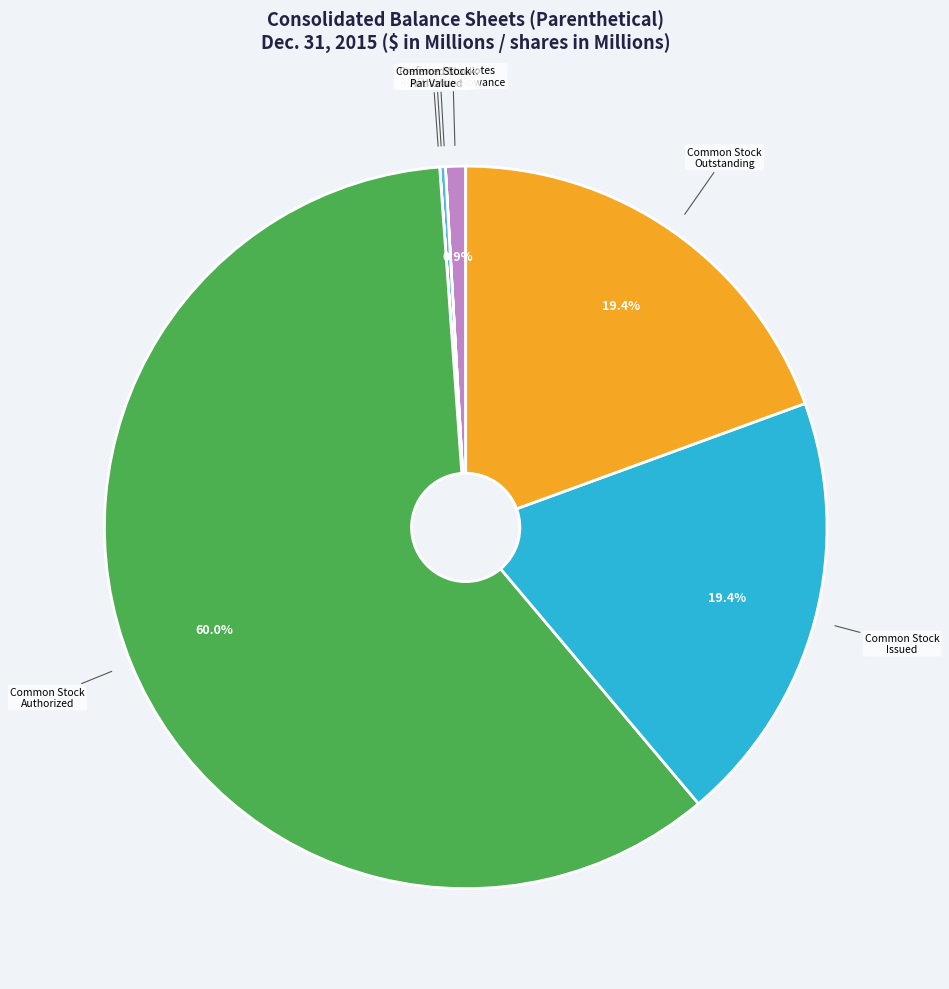

Which has a higher value, Accounts & Notes Receivable Allowance or Common Stock Issued?

Common Stock Issued